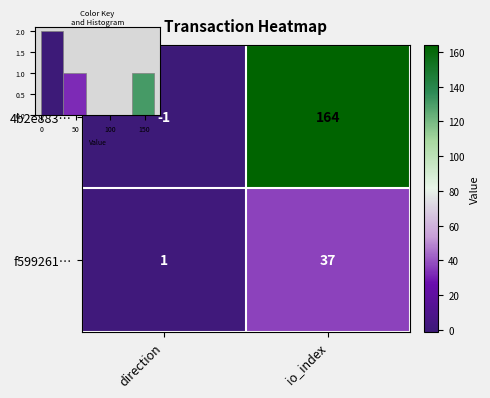

Which category has the lowest value in the f599261… series?

direction